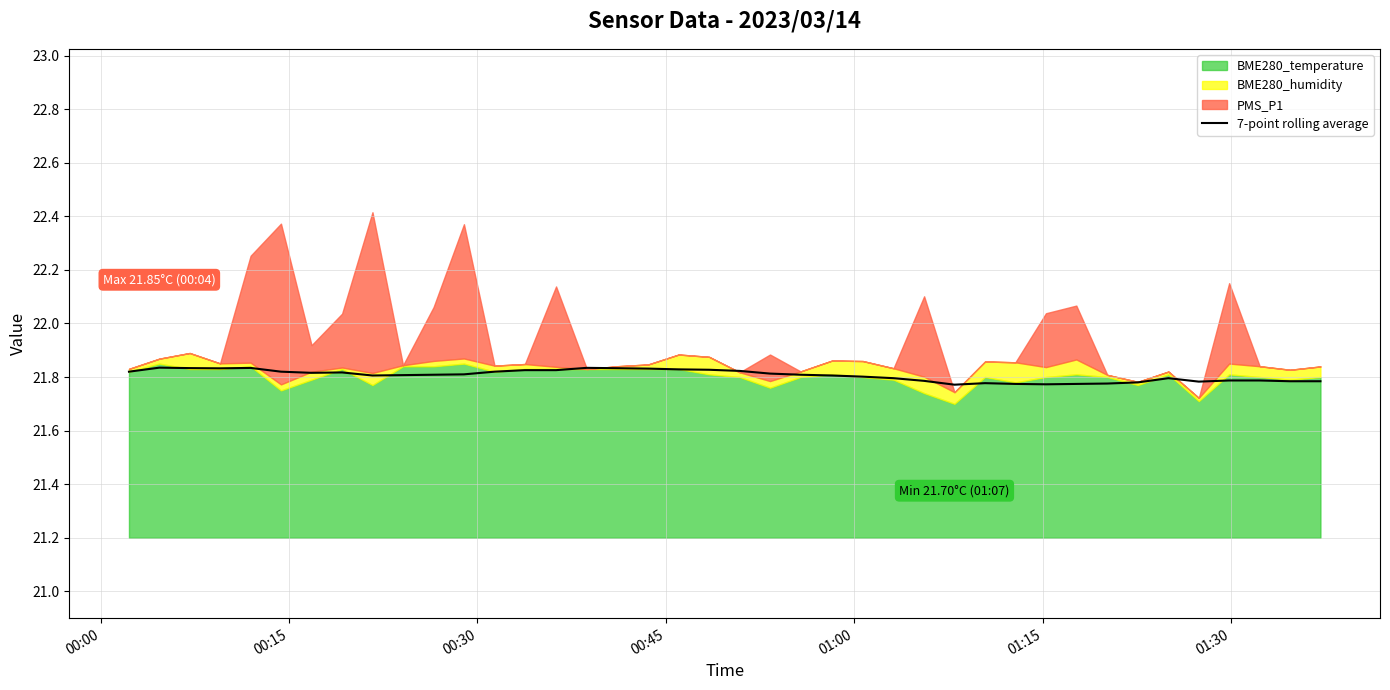

What is the sum of all values?

872.2